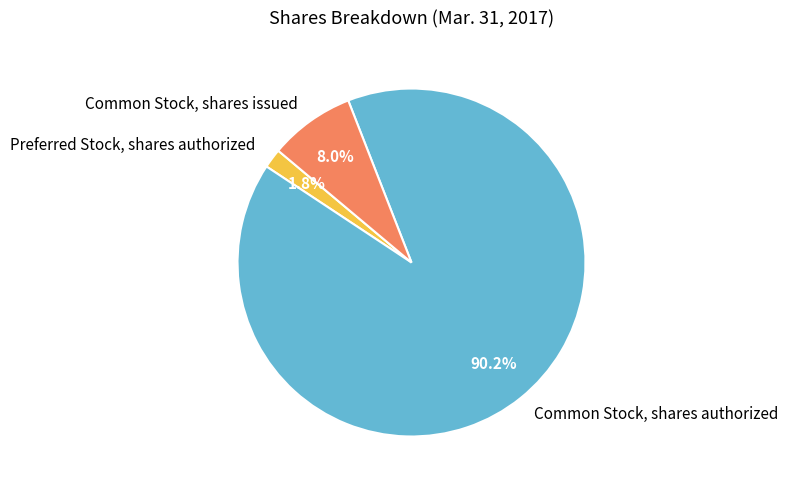

Does any single category account for the majority?

Yes